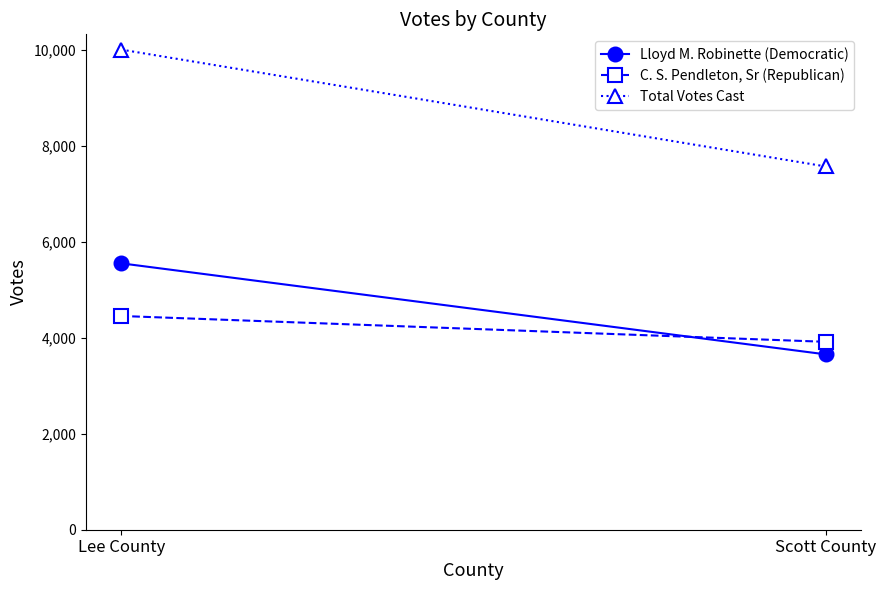

The Lloyd M. Robinette (Democratic) series shows 1092 at Scott County. True or false?

False